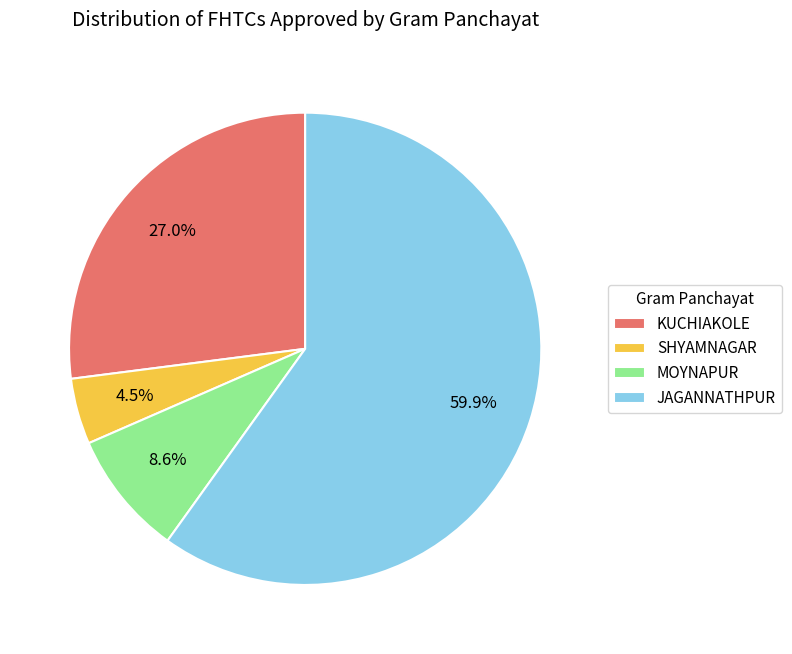

Is there any slice that represents more than half of the pie?

Yes